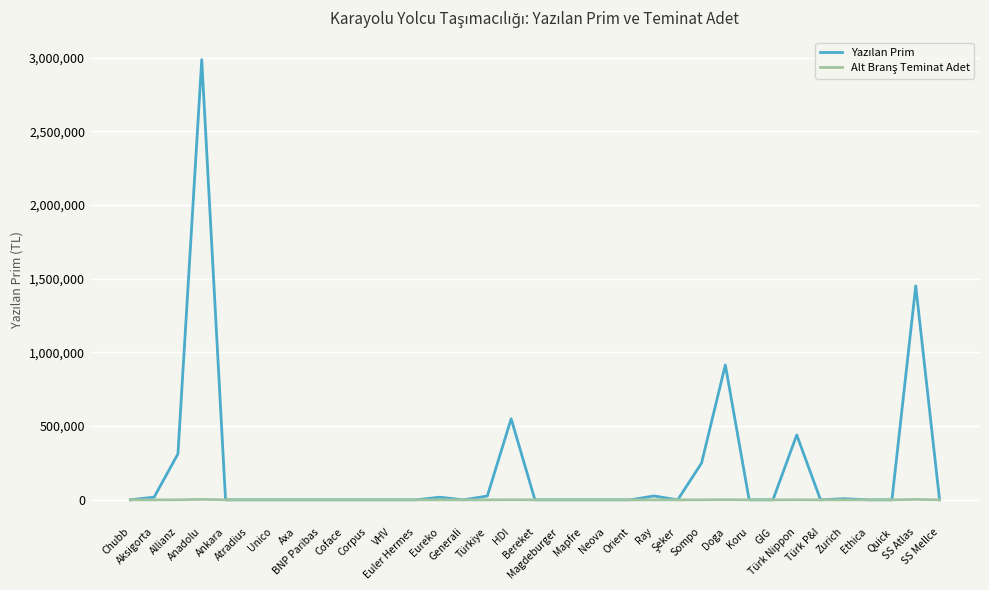

What is the maximum value shown in the chart?

2985957.4